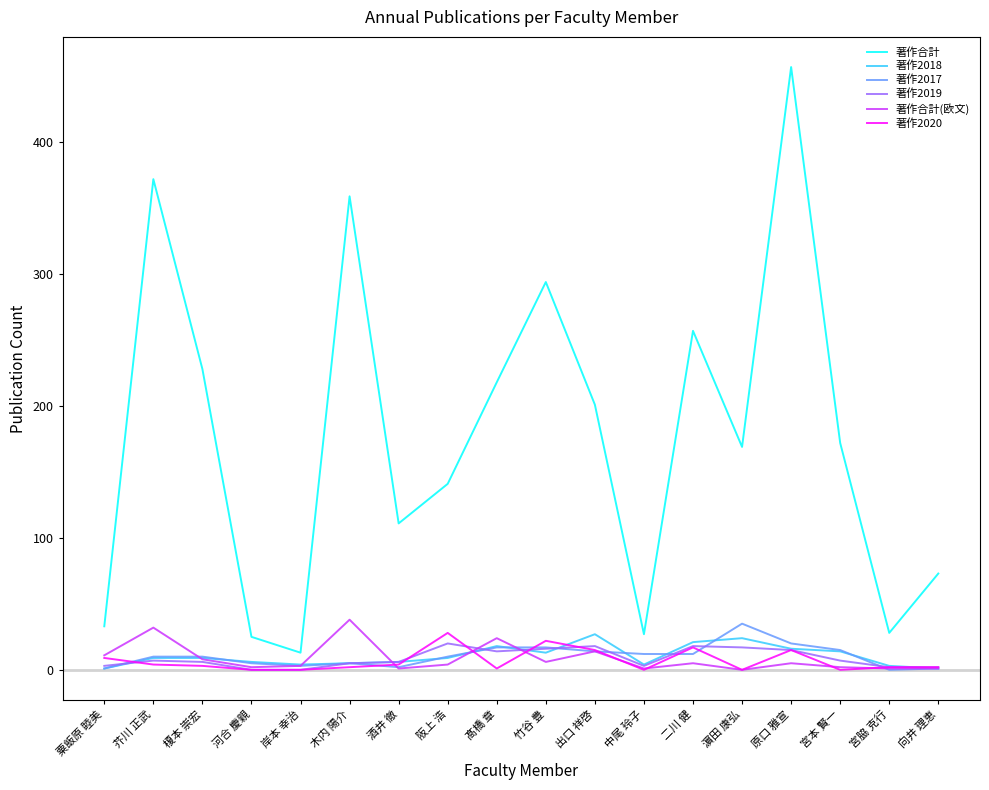

What is the sum of all 著作合計(欧文) values?

158